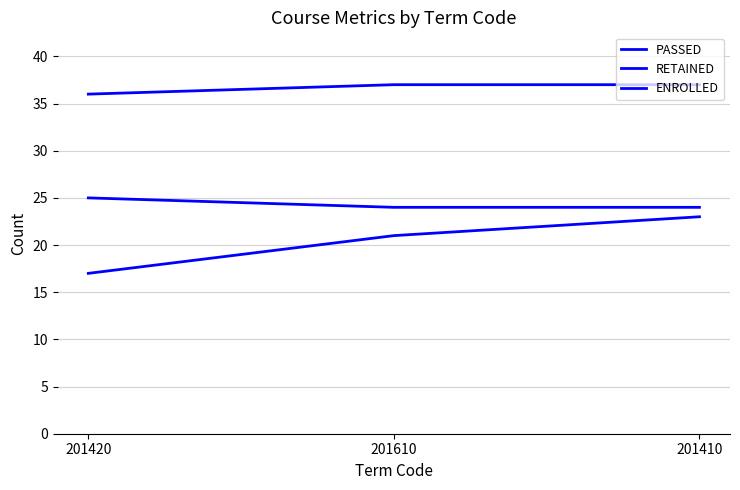

At 201410, list the series in order from largest to smallest.

ENROLLED, RETAINED, PASSED